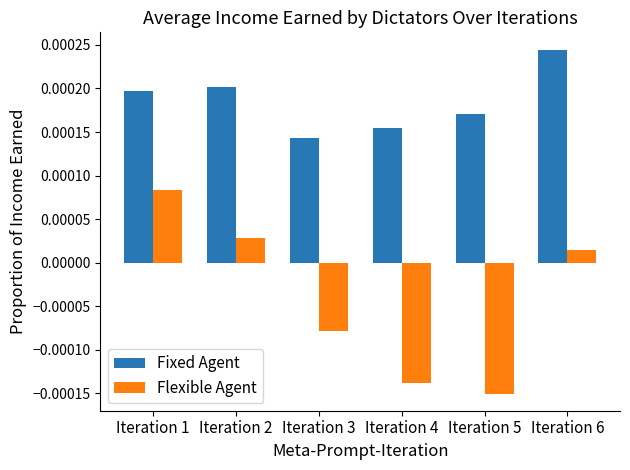

Which series has the largest range (max minus min)?

Flexible Agent